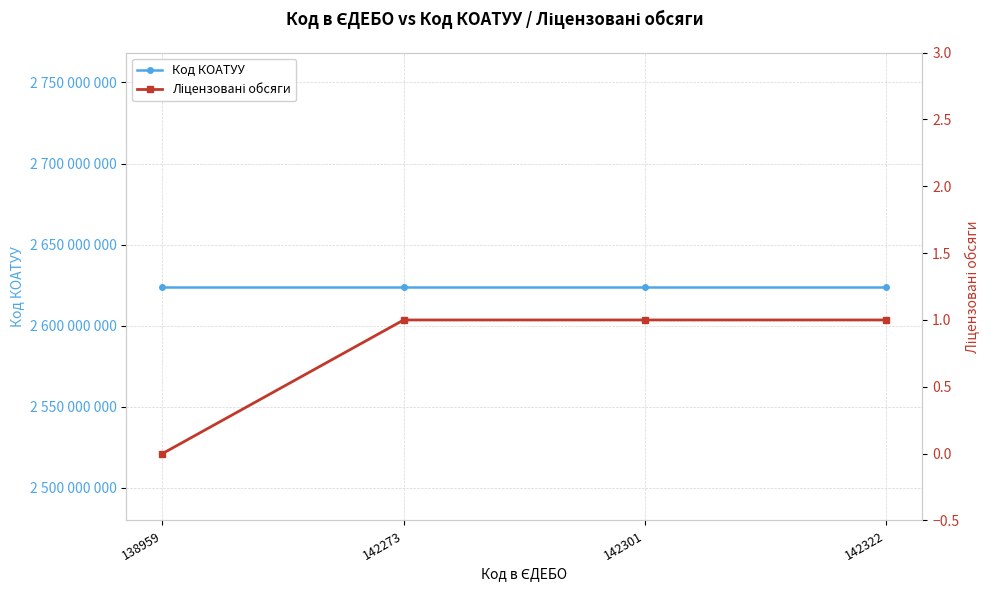

What is the average value of the Код КОАТУУ series?

2624085001